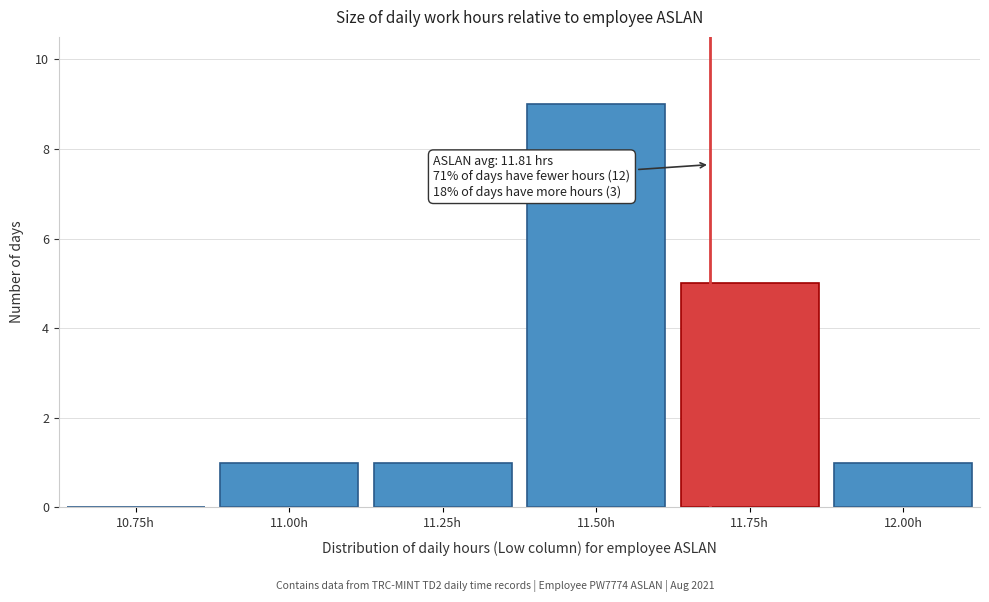

Reading left to right, what are all the values shown in this chart?

10.75h=0	11.00h=1	11.25h=1	11.50h=9	11.75h=5	12.00h=1